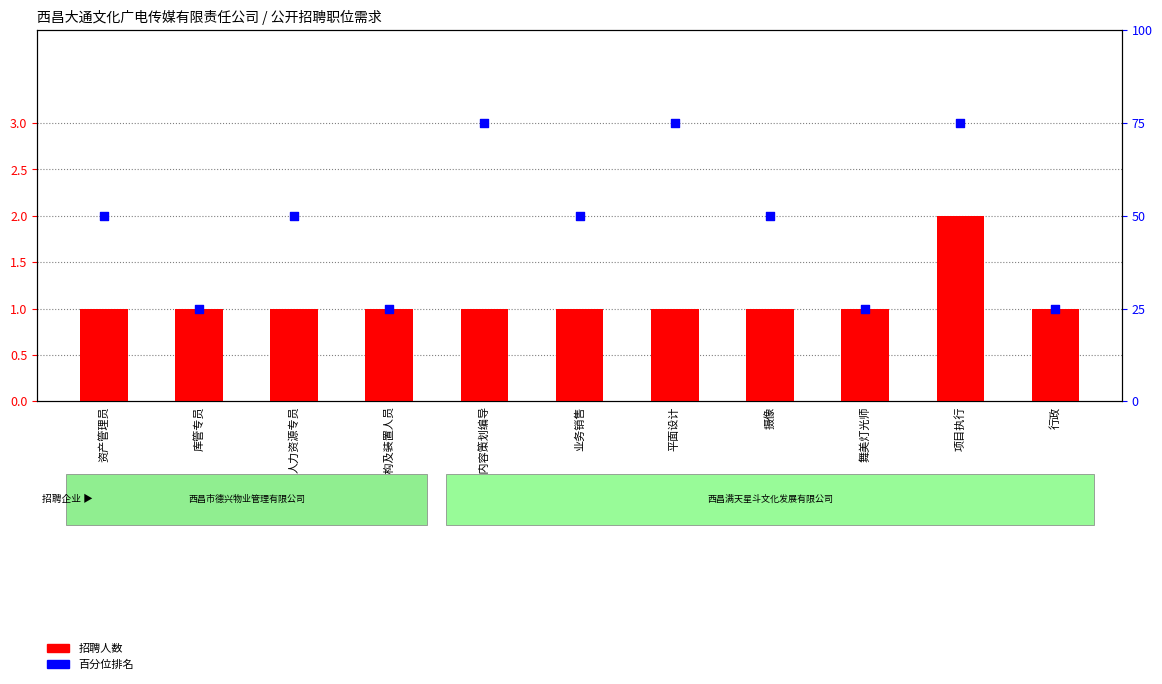

At how many categories does at least one series exceed 2?

11